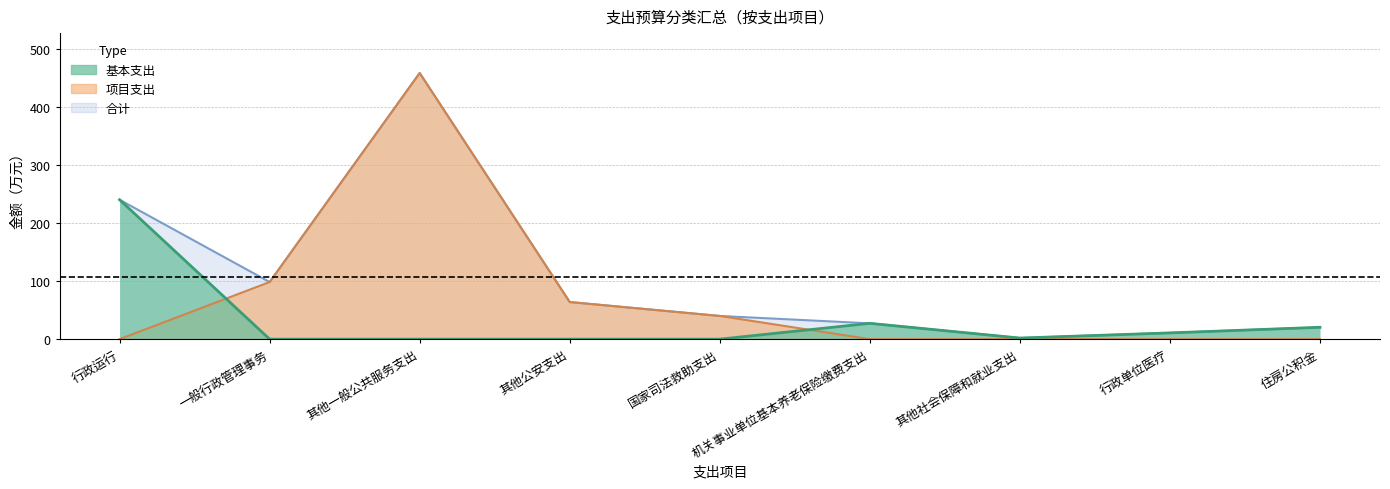

Does the chart have visible grid lines?

Yes